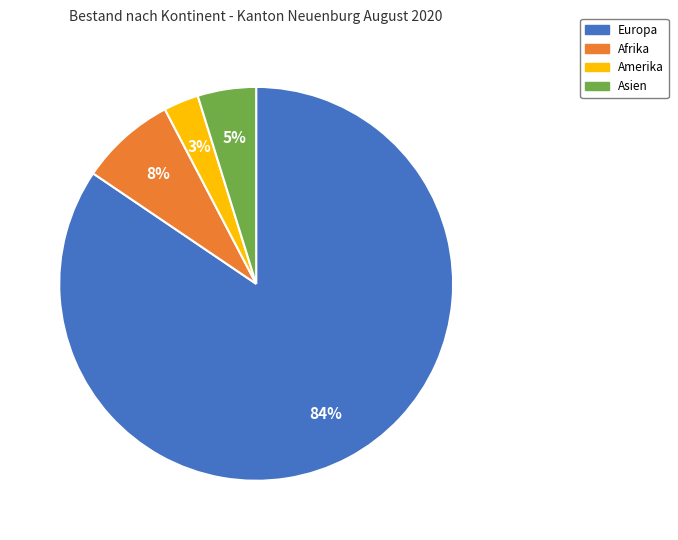

To the nearest percent, what is the combined percentage of Asien and Amerika?

8%